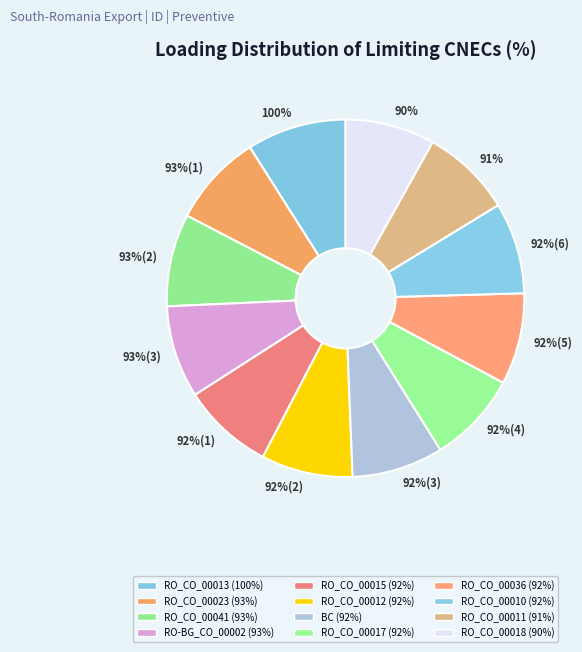

Does any single category account for the majority?

No